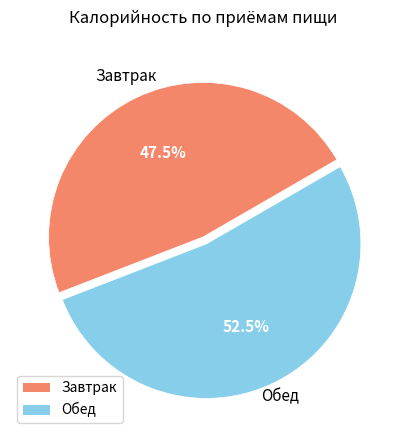

Count the number of slices in the pie.

2